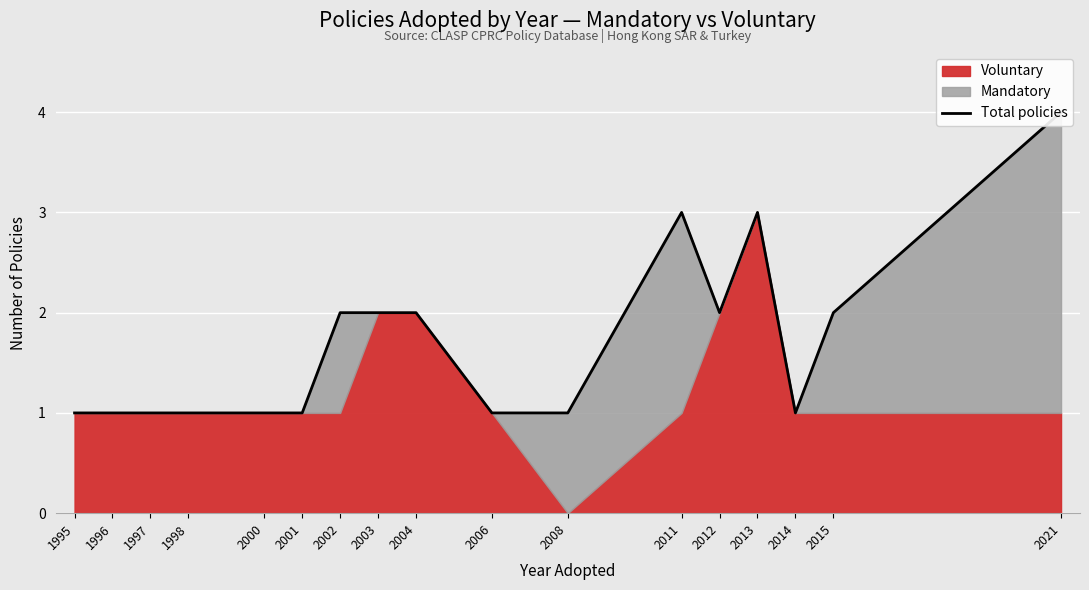

What is the difference between the values at 2014 and 2013?

2